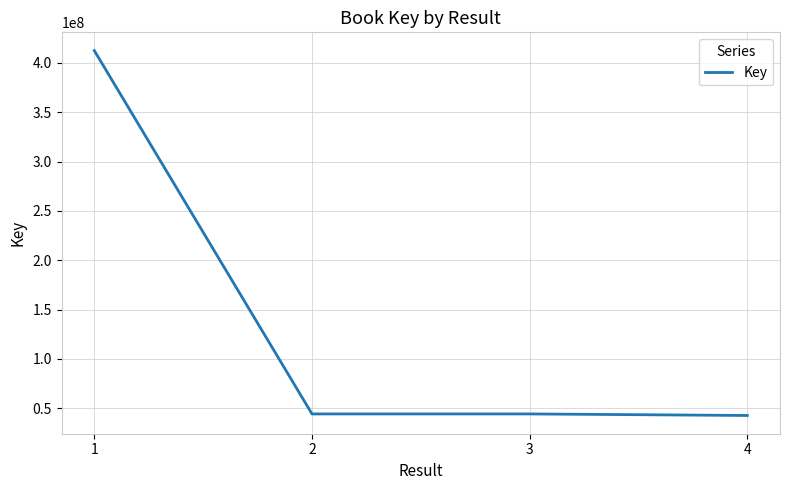

What is the change in value from 1 to 2?

-368252239